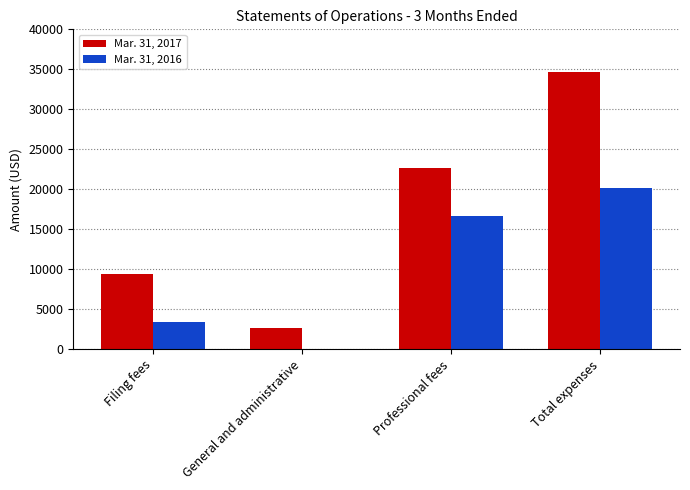

Between Filing fees and Professional fees, which series saw the biggest shift?

Mar. 31, 2017